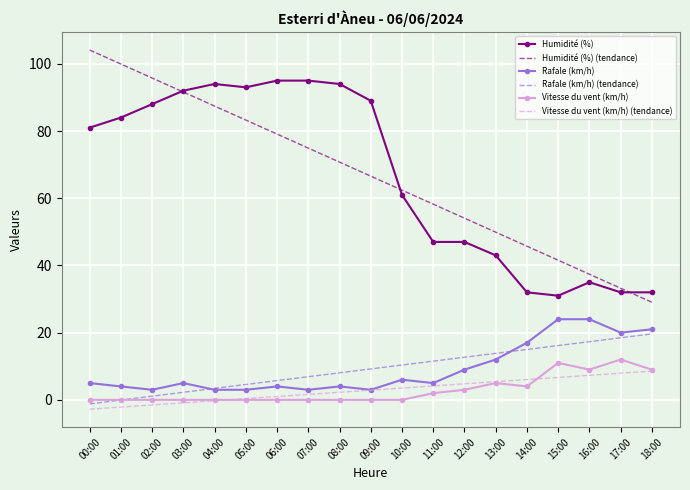

Count the number of categories in the chart.

19